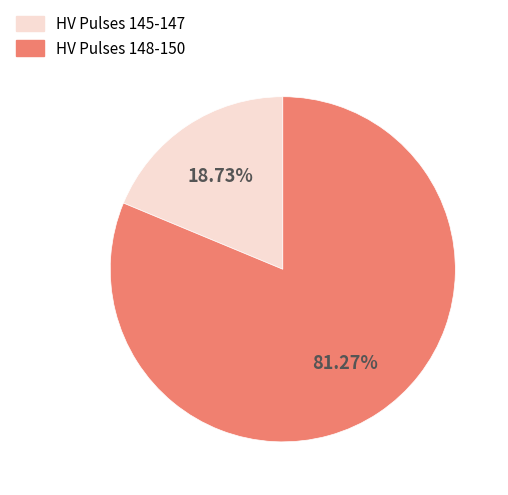

Do HV Pulses 145-147 and HV Pulses 148-150 together represent more than half of the pie?

Yes